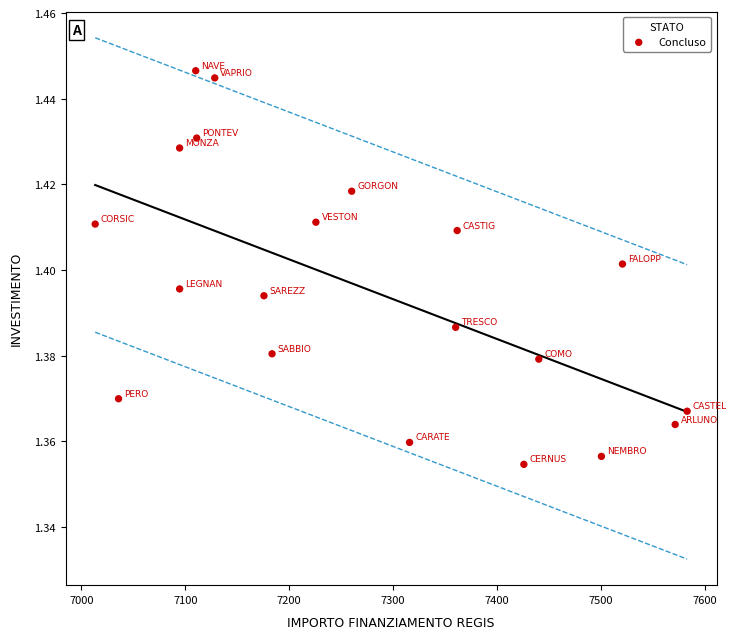

What is the range of X values (max minus min)?

569.6